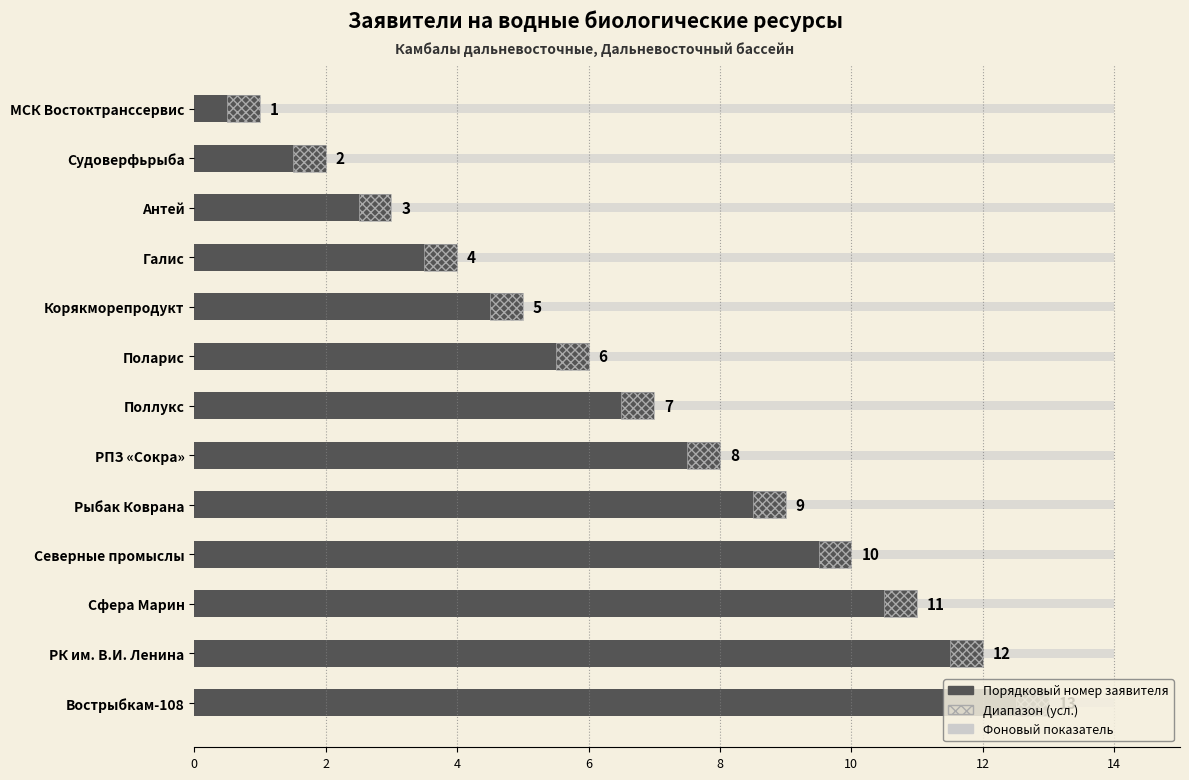

What is the approximate value at Галис?

4